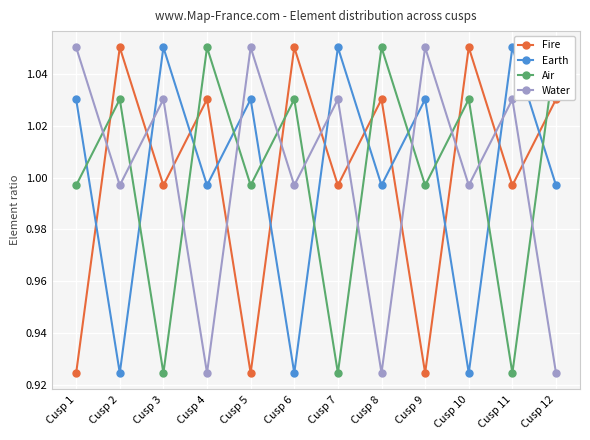

What is the minimum value for Air?

0.9